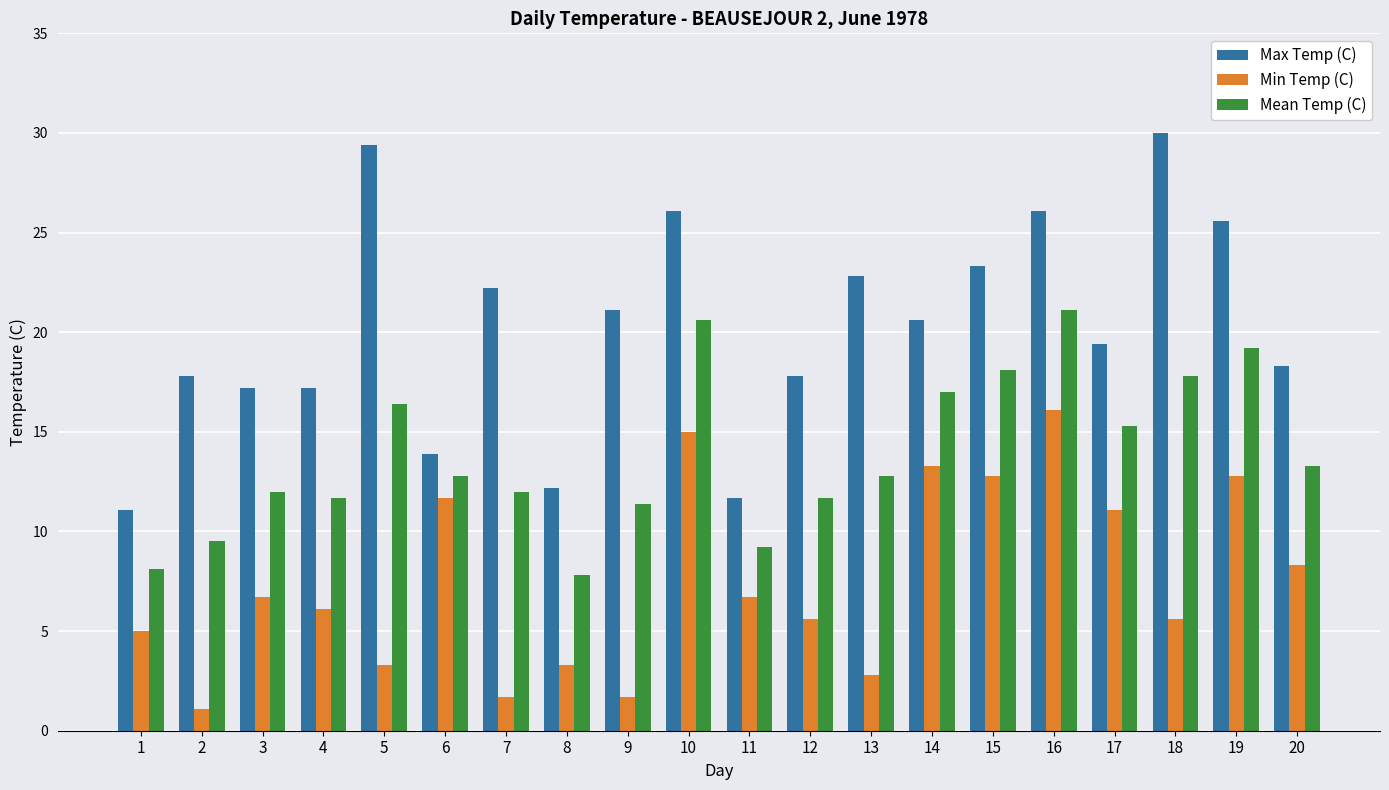

The Max Temp (C) series shows 8.1 at 10. True or false?

False